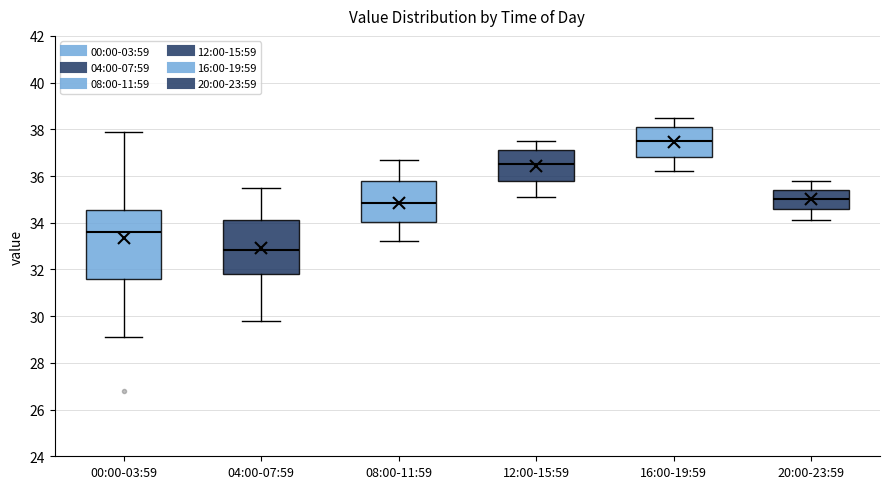

Where is the upper edge of the box for 20:00-23:59 on the y-axis? The values are not printed on the chart, so give them approximately, as read against the axis.

35.4